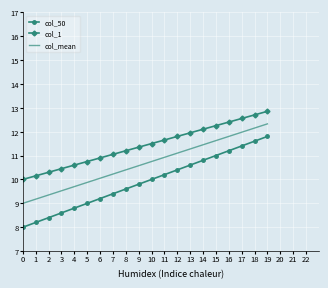

The col_50 series shows 11.4 at 17. True or false?

True